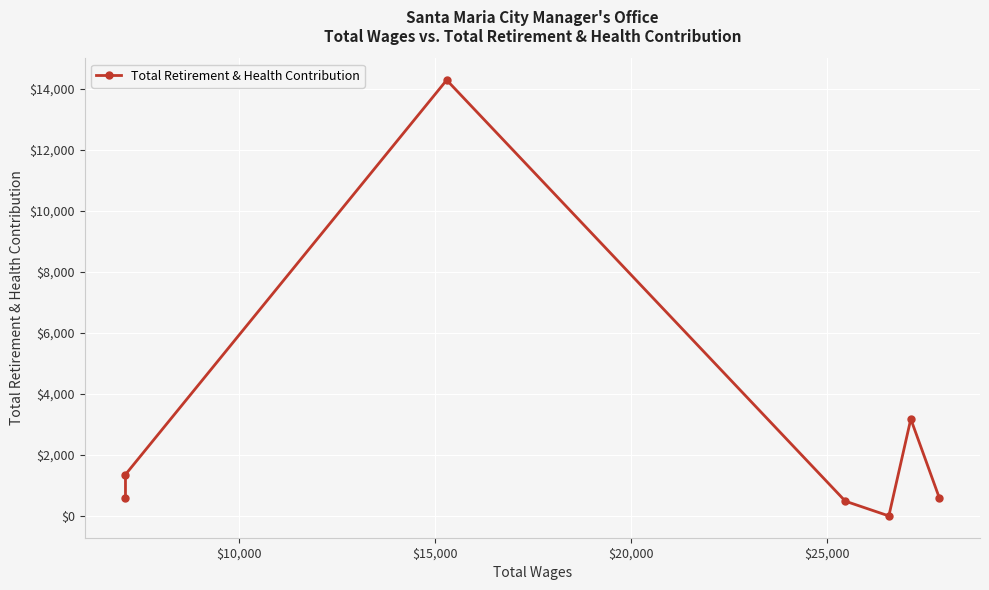

How many interior local peaks (higher than both neighbors) does the data have?

2